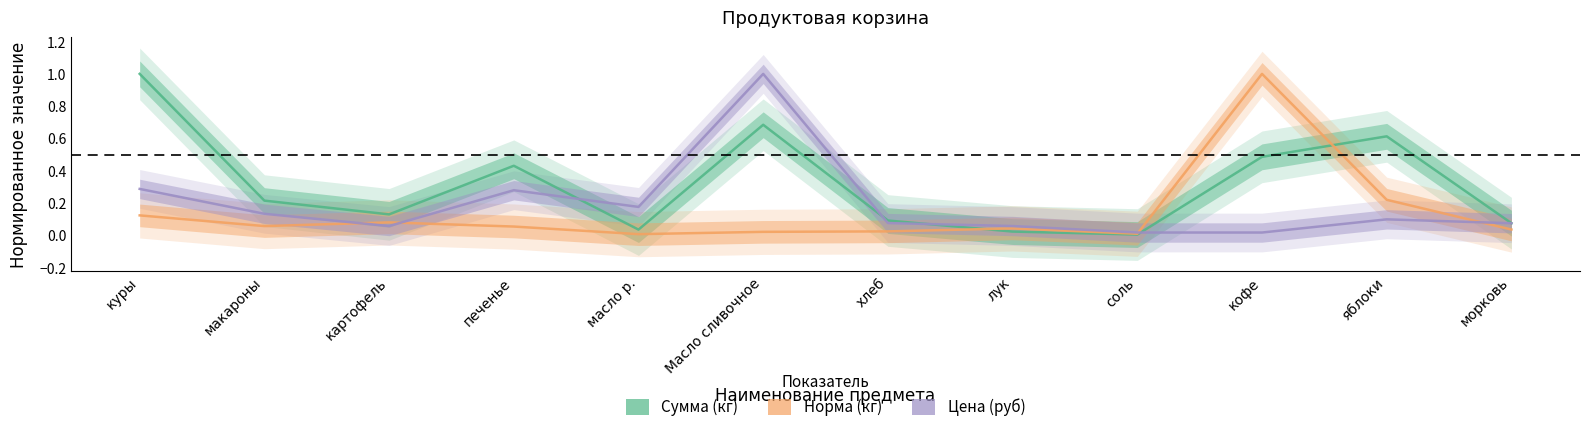

At which category does the chart reach its minimum across all series?

соль